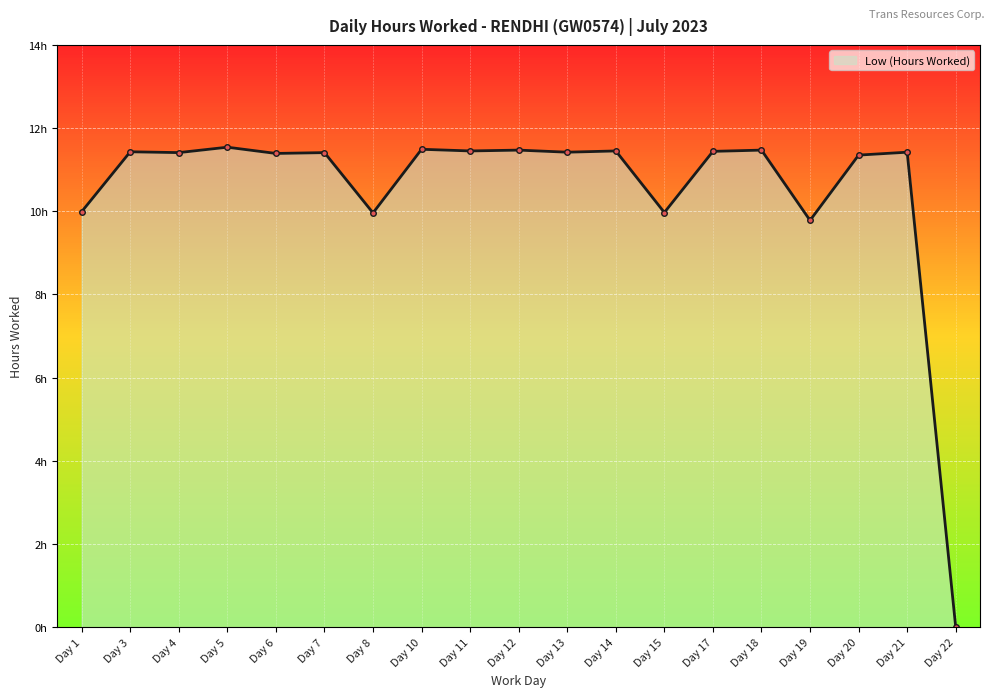

List the labels in order of value, smallest first.

Day 22, Day 19, Day 8, Day 15, Day 1, Day 20, Day 6, Day 4, Day 7, Day 13, Day 21, Day 3, Day 17, Day 11, Day 14, Day 12, Day 18, Day 10, Day 5